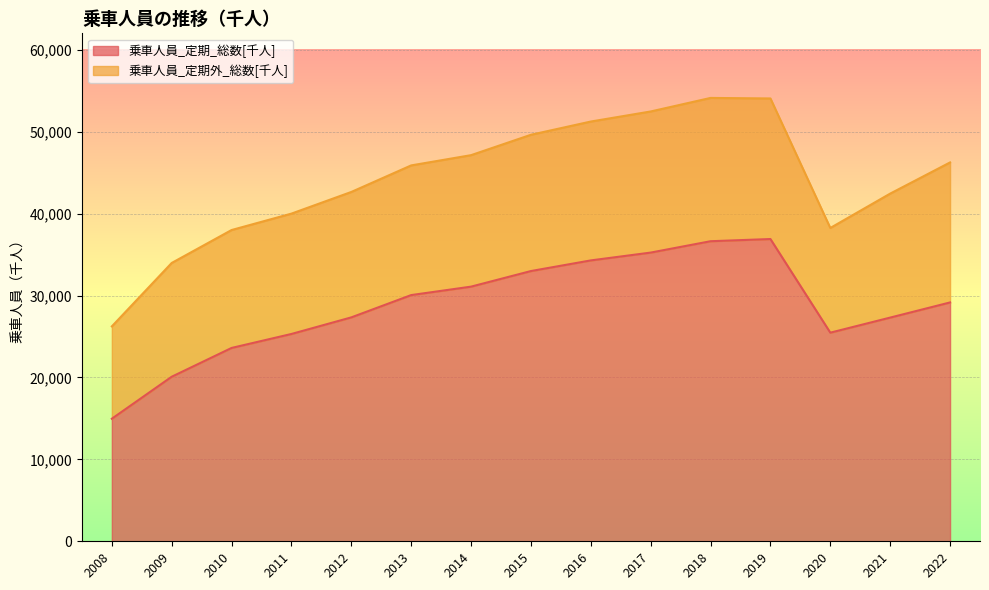

Read the 乗車人員_定期_総数[千人] value at 2018.

36625.0